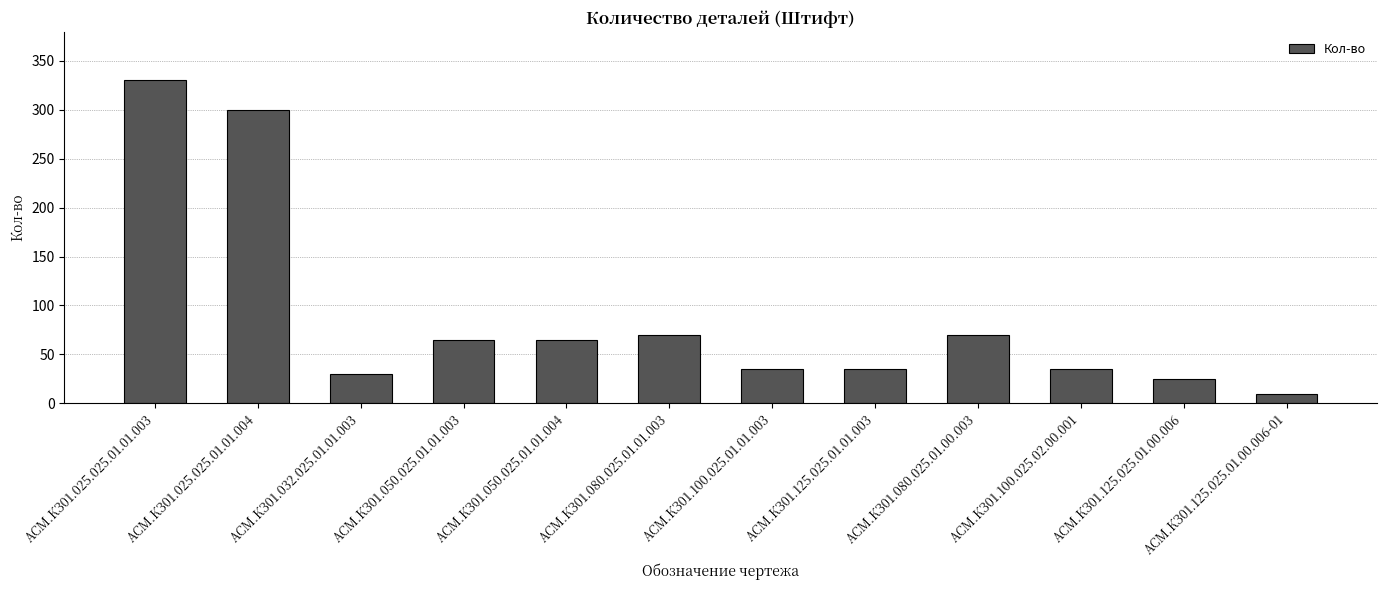

Between АСМ.КЗ01.050.025.01.01.004 and АСМ.КЗ01.125.025.01.00.006-01, which is larger?

АСМ.КЗ01.050.025.01.01.004